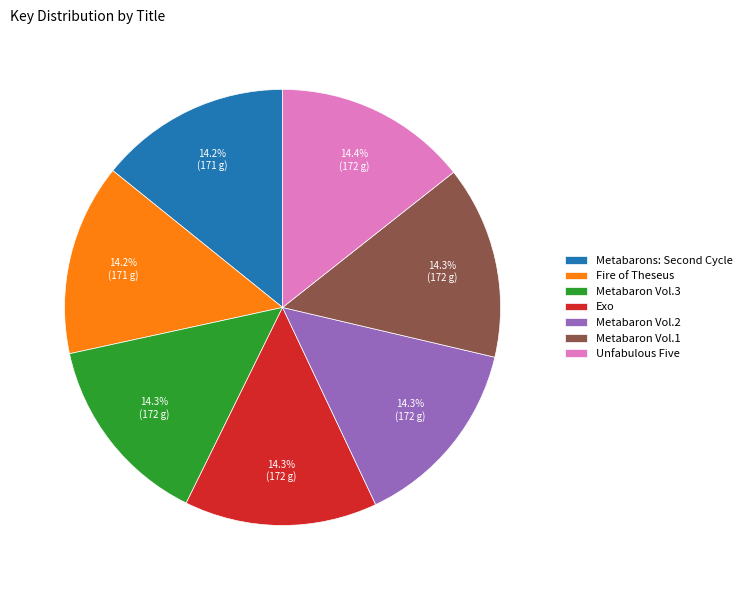

What portion of the pie excludes Fire of Theseus?

85.8%